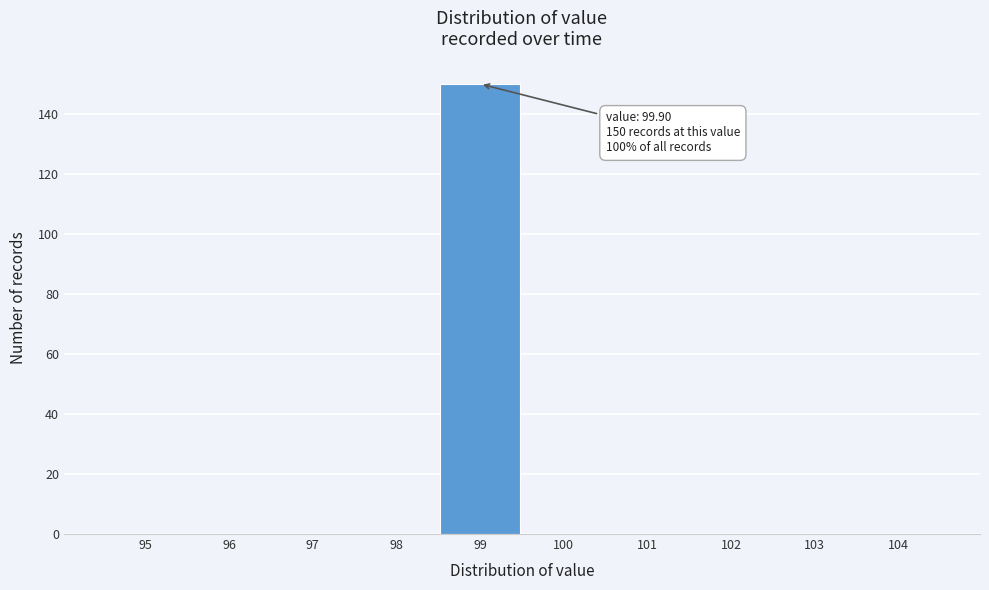

Reading left to right, transcribe all the data shown in this chart.

95=0	96=0	97=0	98=0	99=150	100=0	101=0	102=0	103=0	104=0